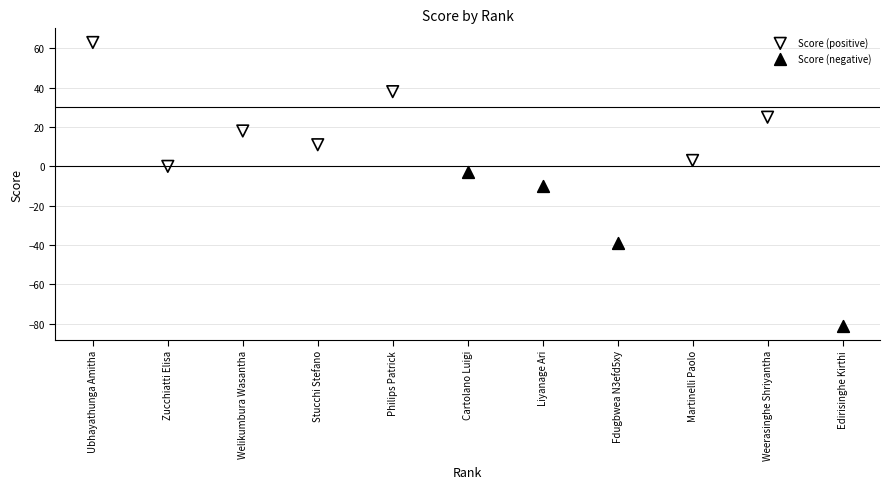

Which series reaches the maximum Y coordinate?

Score (positive)